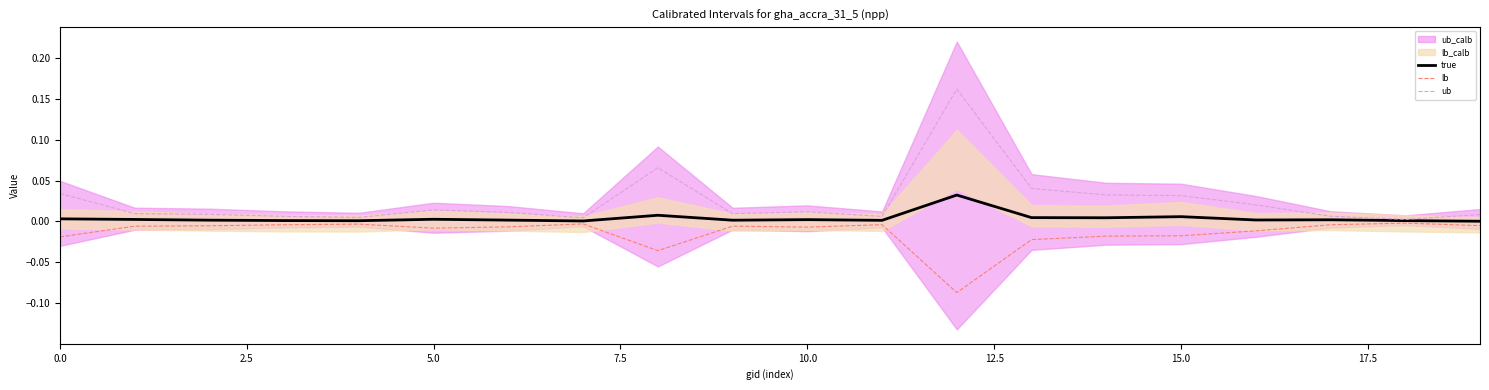

Is the value of lb at 10.0 greater than the value of ub at 10.0?

No